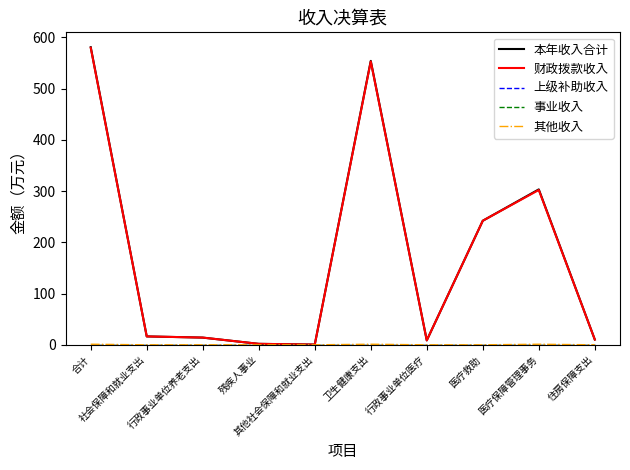

Does the chart display data point markers on the line(s)?

No